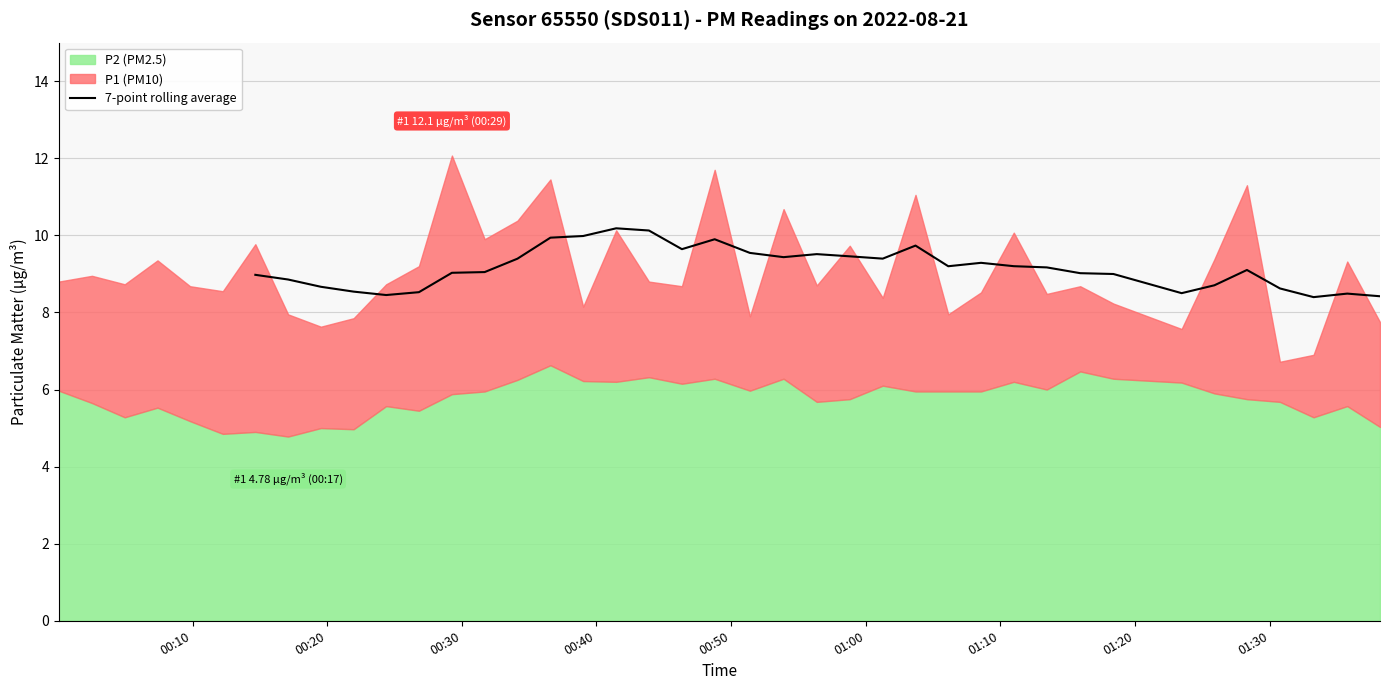

Does the chart display data point markers on the line(s)?

No